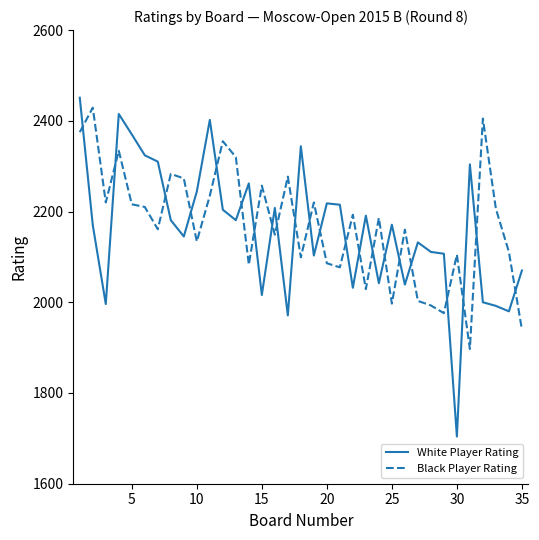

Is this an area chart (filled region under the line)?

No